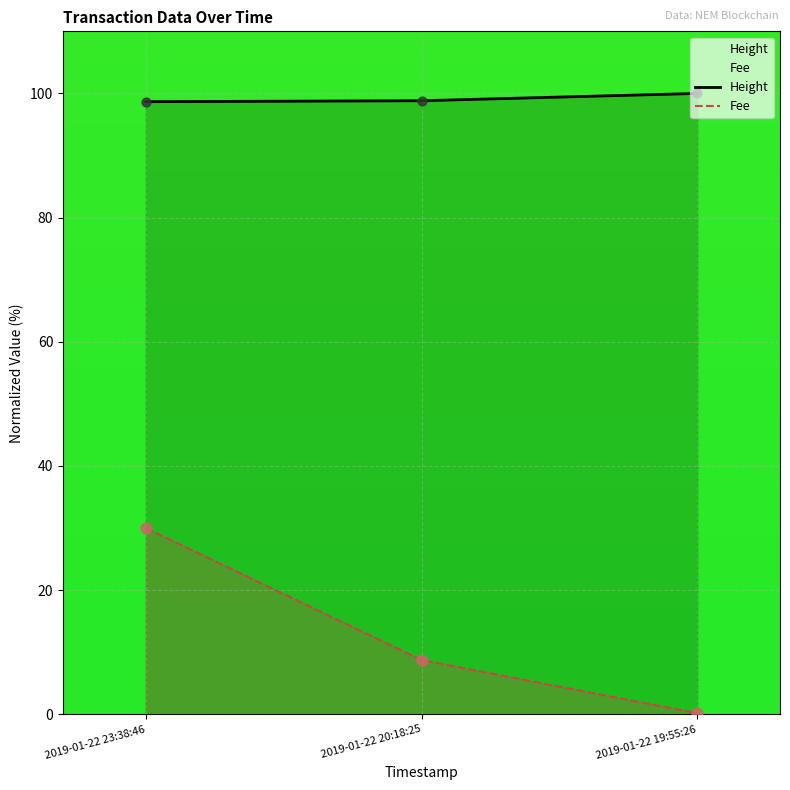

What are all the series names shown in the legend?

Fee, Height